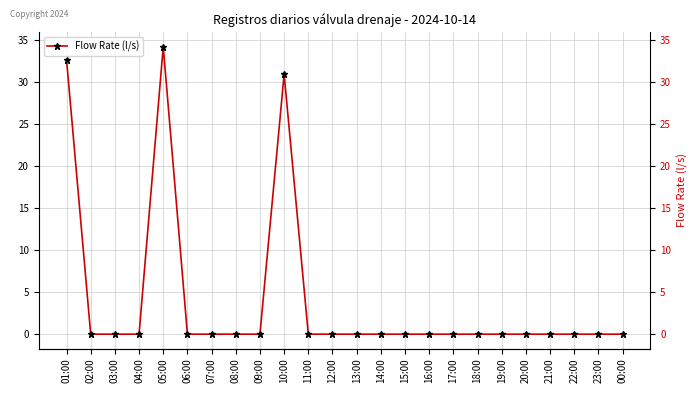

The value at 04:00 is 11.1. True or false?

False